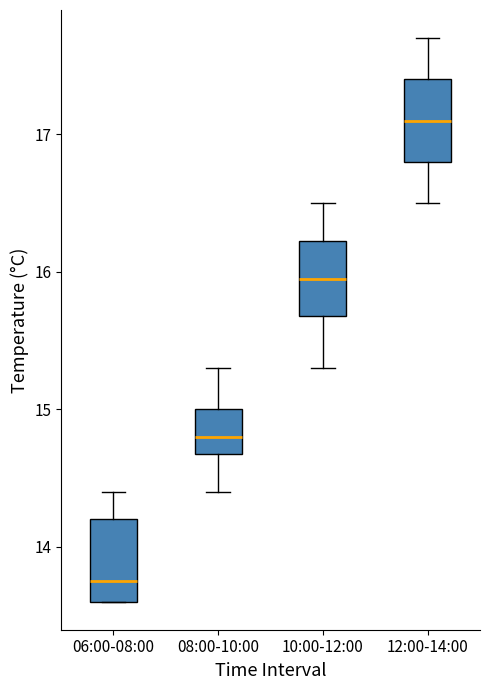

Reading left to right, transcribe this box plot: for each box, give where its median line is, the range the box spans, and where its two whiskers end, as read against the y-axis. The values are not printed on the chart, so give them approximately, as read against the axis.

06:00-08:00: median 13.8, box 13.6 to 14.2, whiskers 13.6 to 14.4
08:00-10:00: median 14.8, box 14.7 to 15.0, whiskers 14.4 to 15.3
10:00-12:00: median 16.0, box 15.7 to 16.2, whiskers 15.3 to 16.5
12:00-14:00: median 17.1, box 16.8 to 17.4, whiskers 16.5 to 17.7